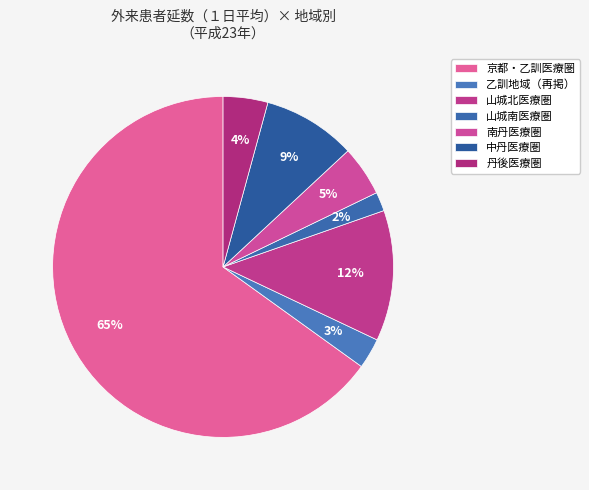

Count the number of slices in the pie.

7